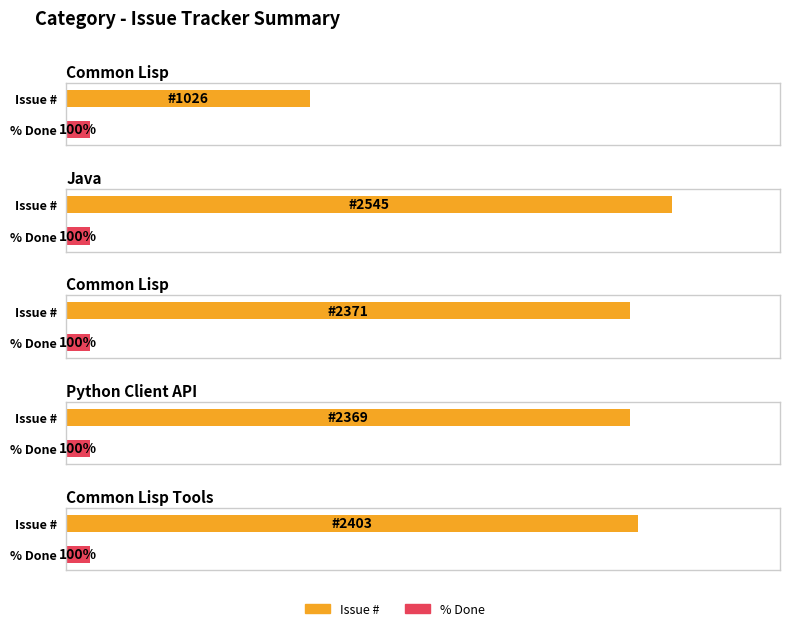

What is the sum of all Issue # values?

10714